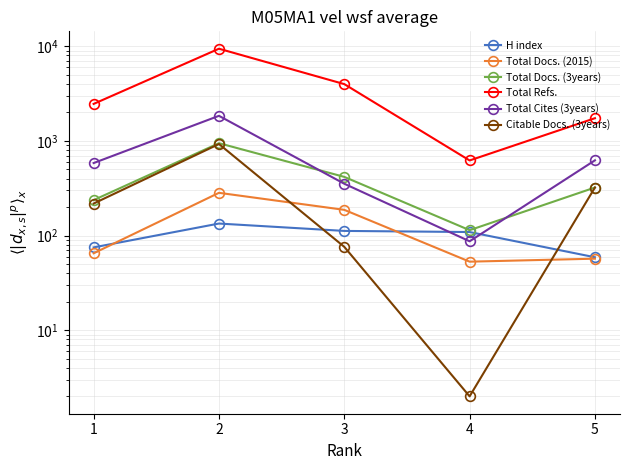

What is the approximate value of Total Docs. (2015) at 5?

57